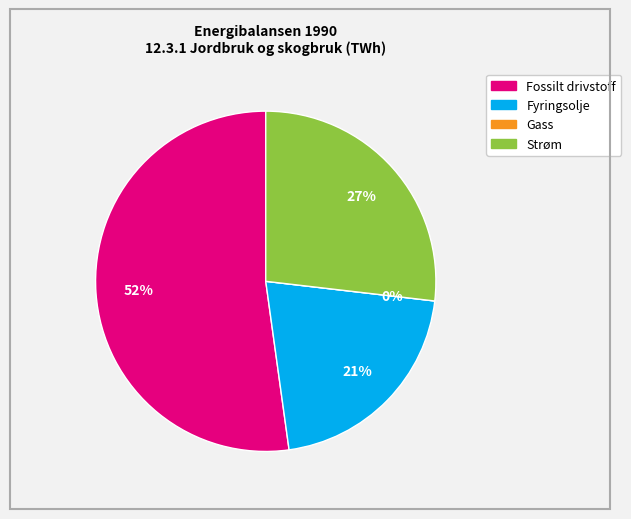

True or false: Fossilt drivstoff accounts for 43% of the total.

False